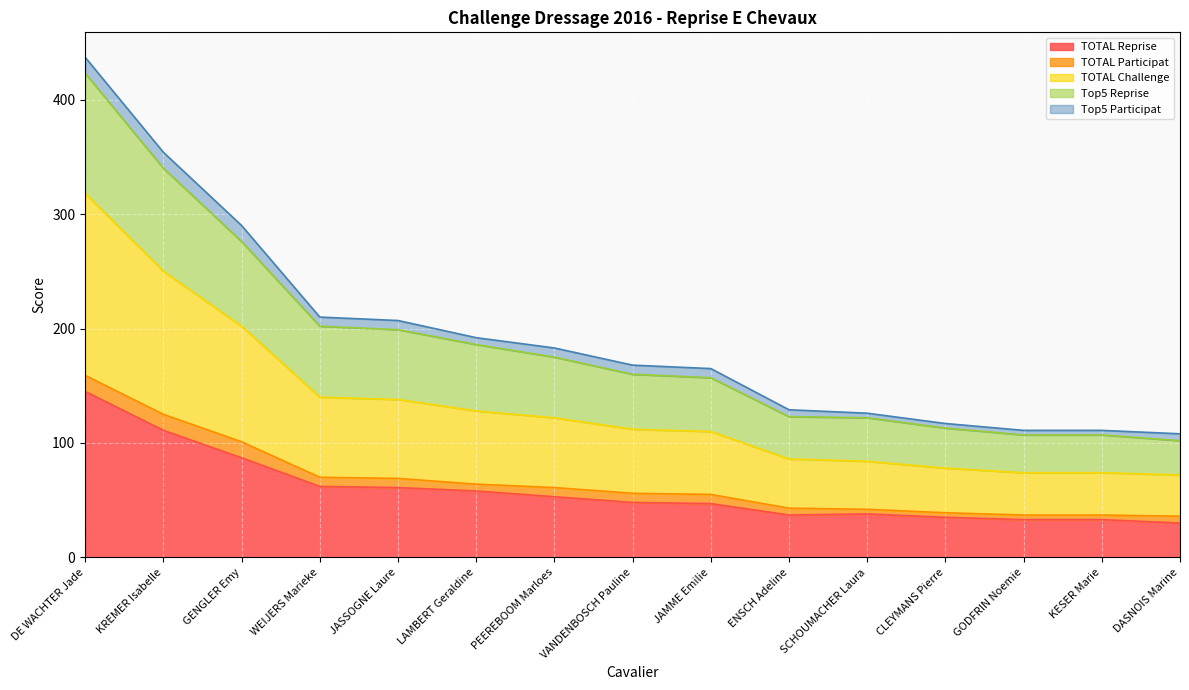

Does the chart display data point markers on the line(s)?

No